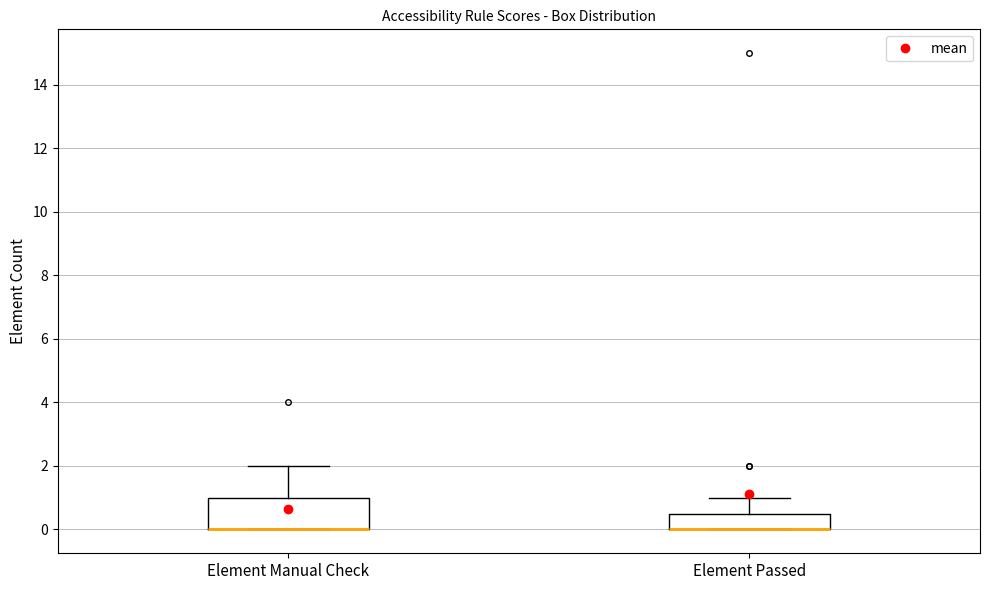

Reading left to right, transcribe this box plot: for each box, give where its median line is, the range the box spans, and where its two whiskers end, as read against the y-axis. The values are not printed on the chart, so give them approximately, as read against the axis.

Element Manual Check: median 0.0 (drawn on the box's lower edge), box 0.0 to 1.0, whiskers 0.0 to 2.0
Element Passed: median 0.0 (drawn on the box's lower edge), box 0.0 to 0.6, whiskers 0.0 to 1.0